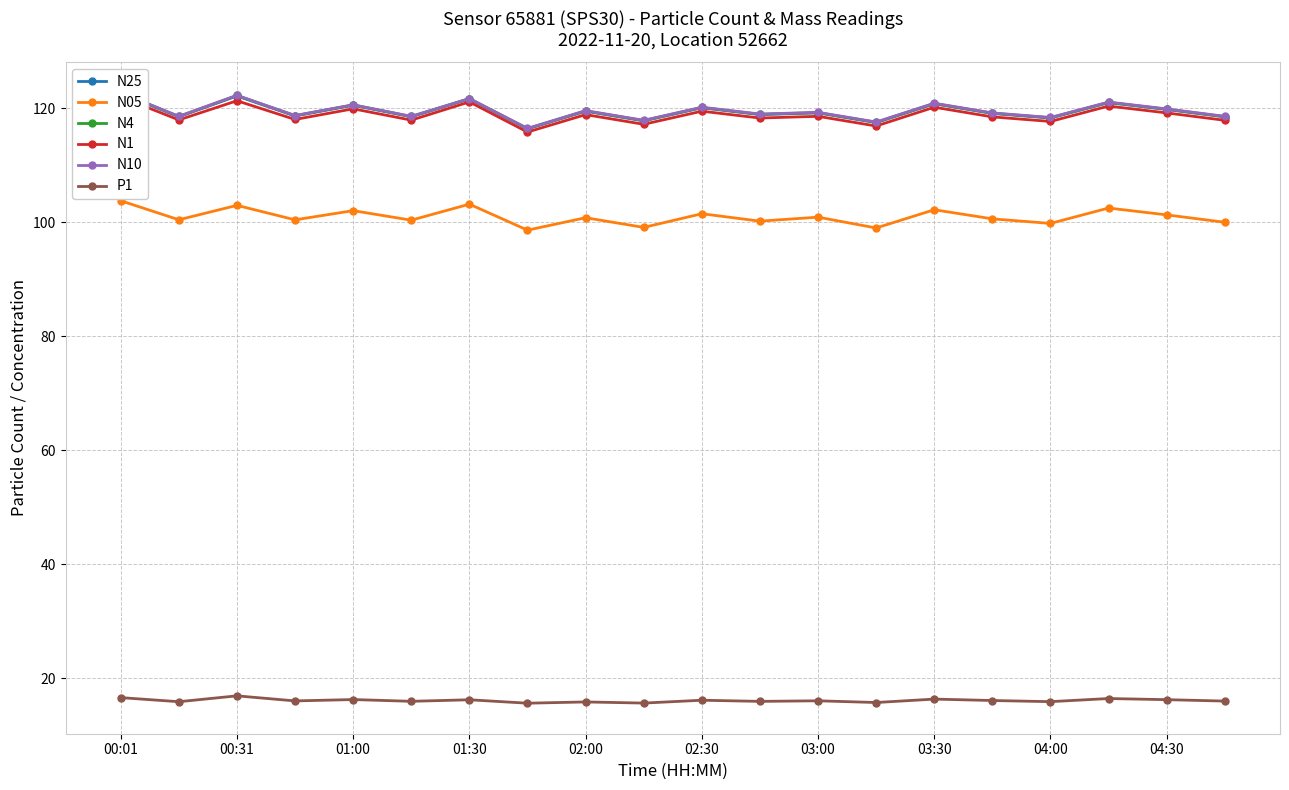

What are all the series names shown in the legend?

N25, N05, N4, N1, N10, P1